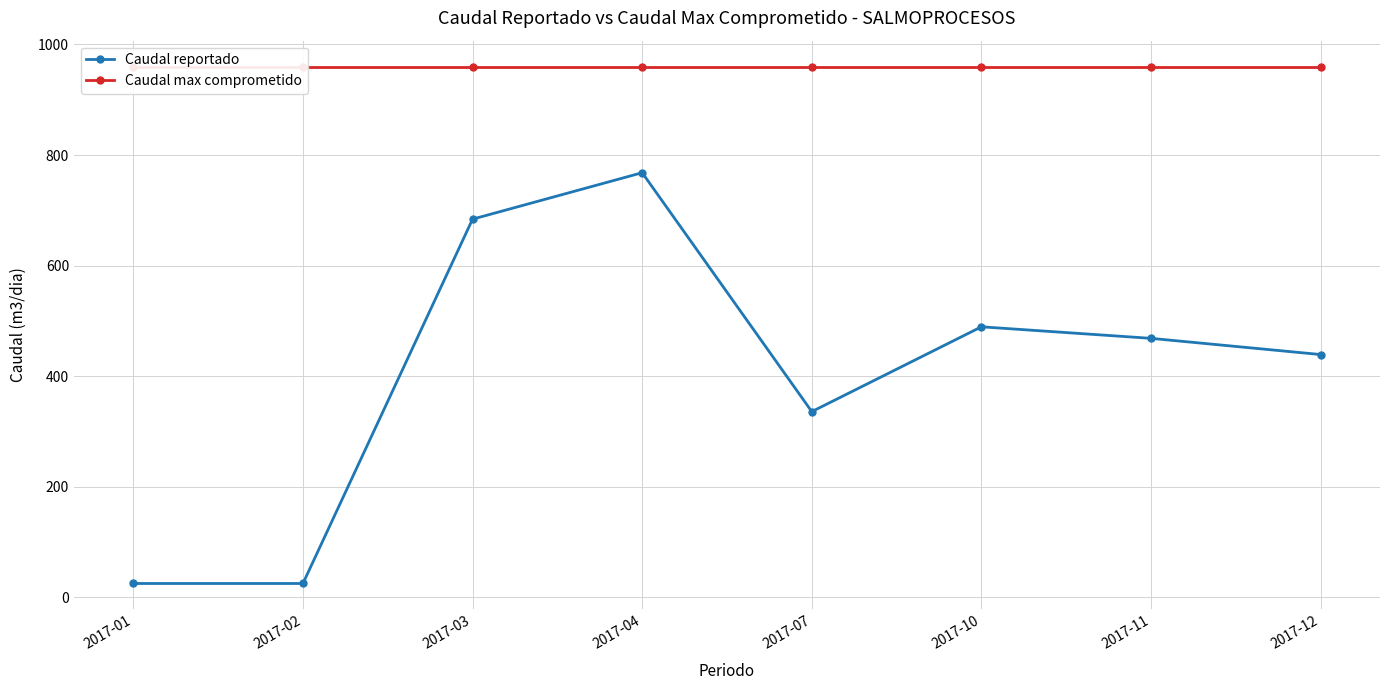

Reading right to left, transcribe all the data shown in this chart.

Caudal reportado: 2017-12=439.2	2017-11=468.5	2017-10=489.4	2017-07=336.0	2017-04=768.0	2017-03=684.0	2017-02=25.2	2017-01=25.2
Caudal max comprometido: 2017-12=960.0	2017-11=960.0	2017-10=960.0	2017-07=960.0	2017-04=960.0	2017-03=960.0	2017-02=960.0	2017-01=960.0